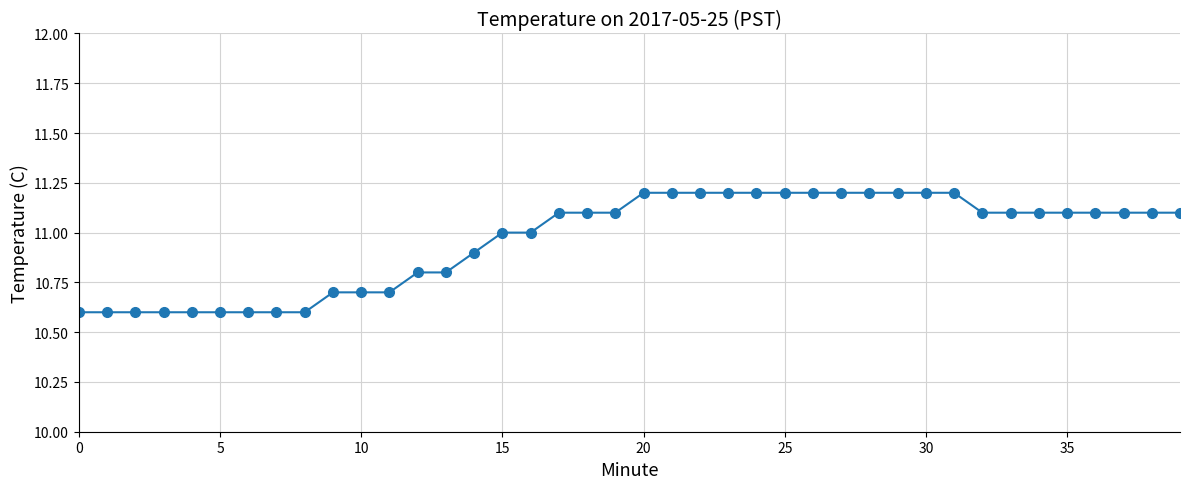

What is the value of the 18th point from the left?

11.1